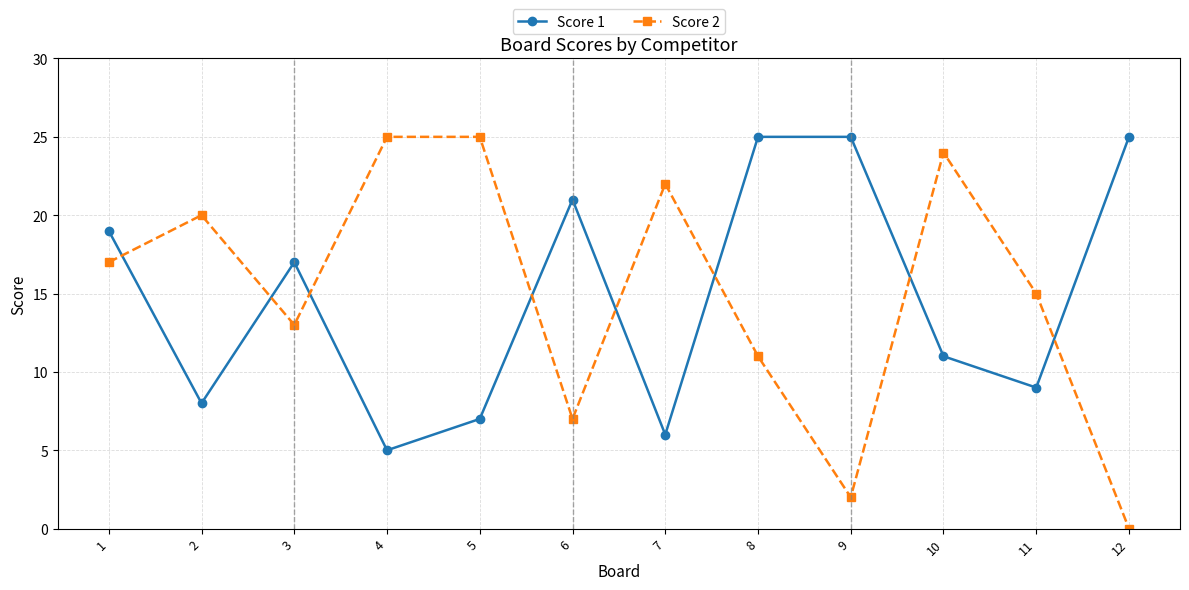

Between 1 and 6, which series saw the biggest shift?

Score 2